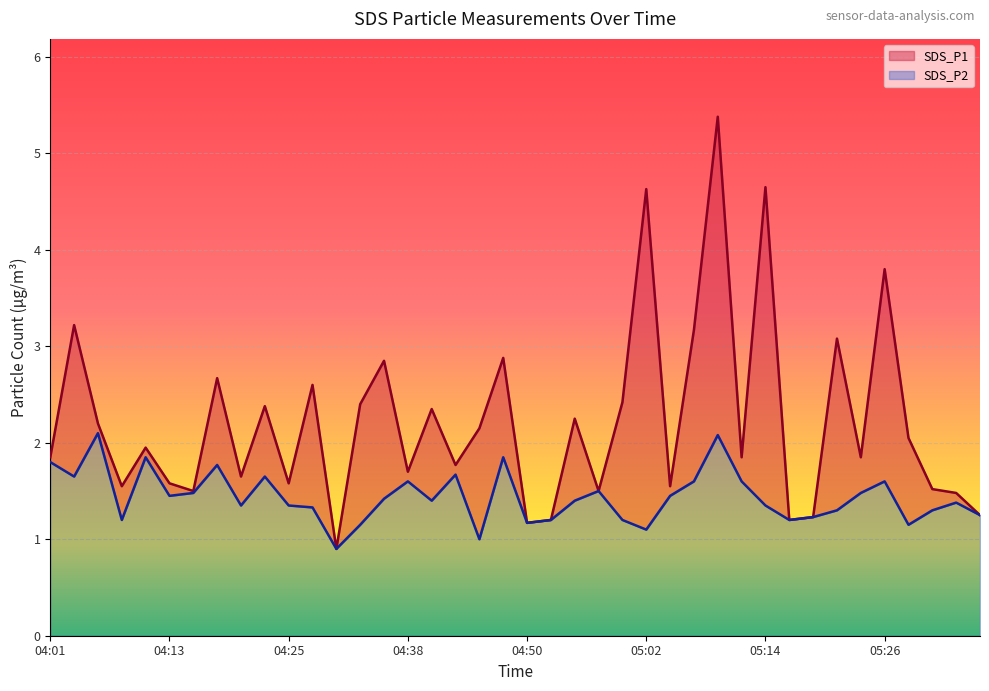

True or false: SDS_P2 has more than 2 points higher than both neighbors.

True